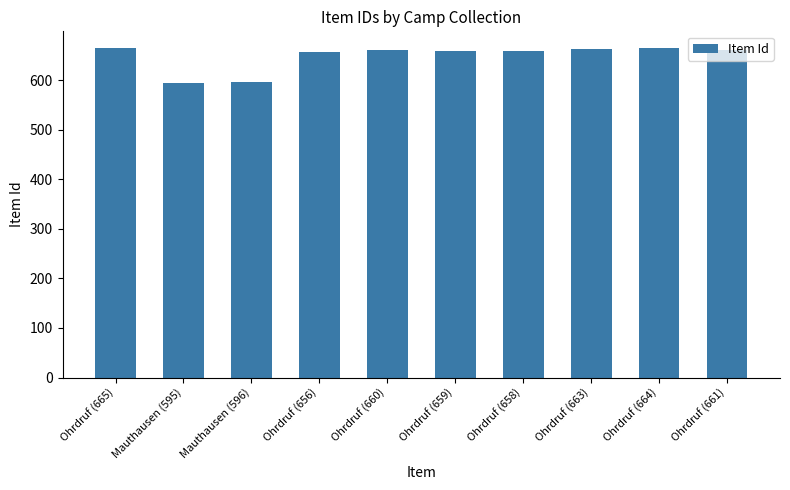

Between Ohrdruf (661) and Mauthausen (596), which is larger?

Ohrdruf (661)